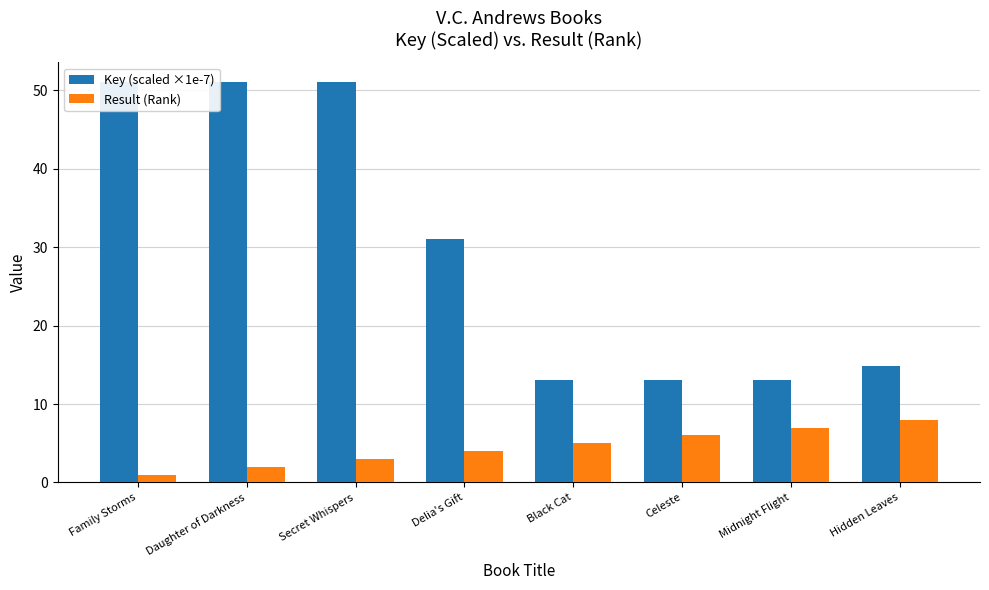

Are the bars horizontal?

No